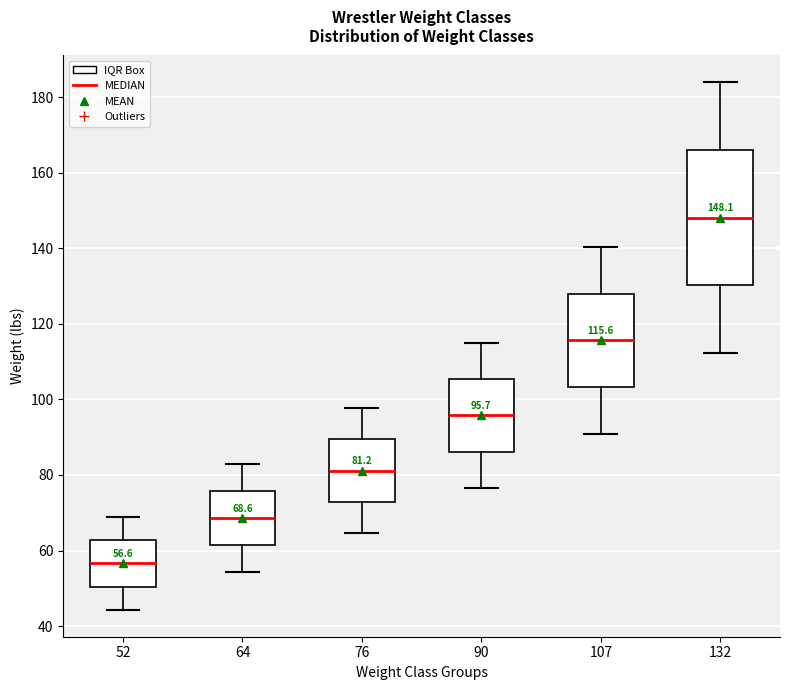

Which box has the highest median line?

132